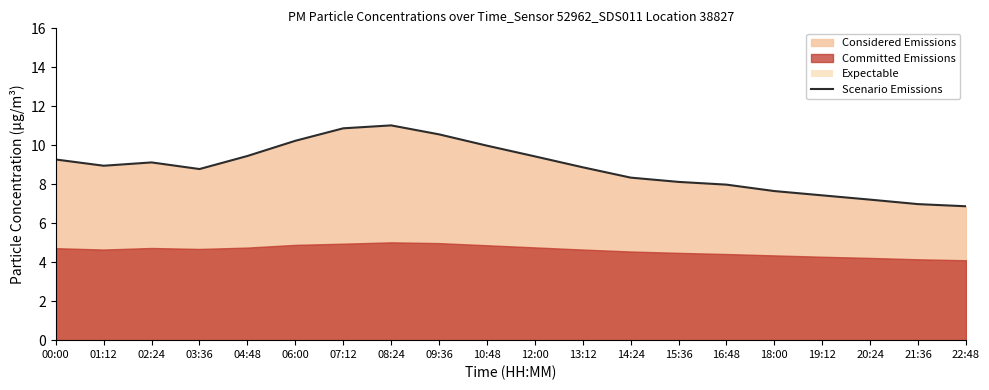

How many lines are shown in the chart?

1